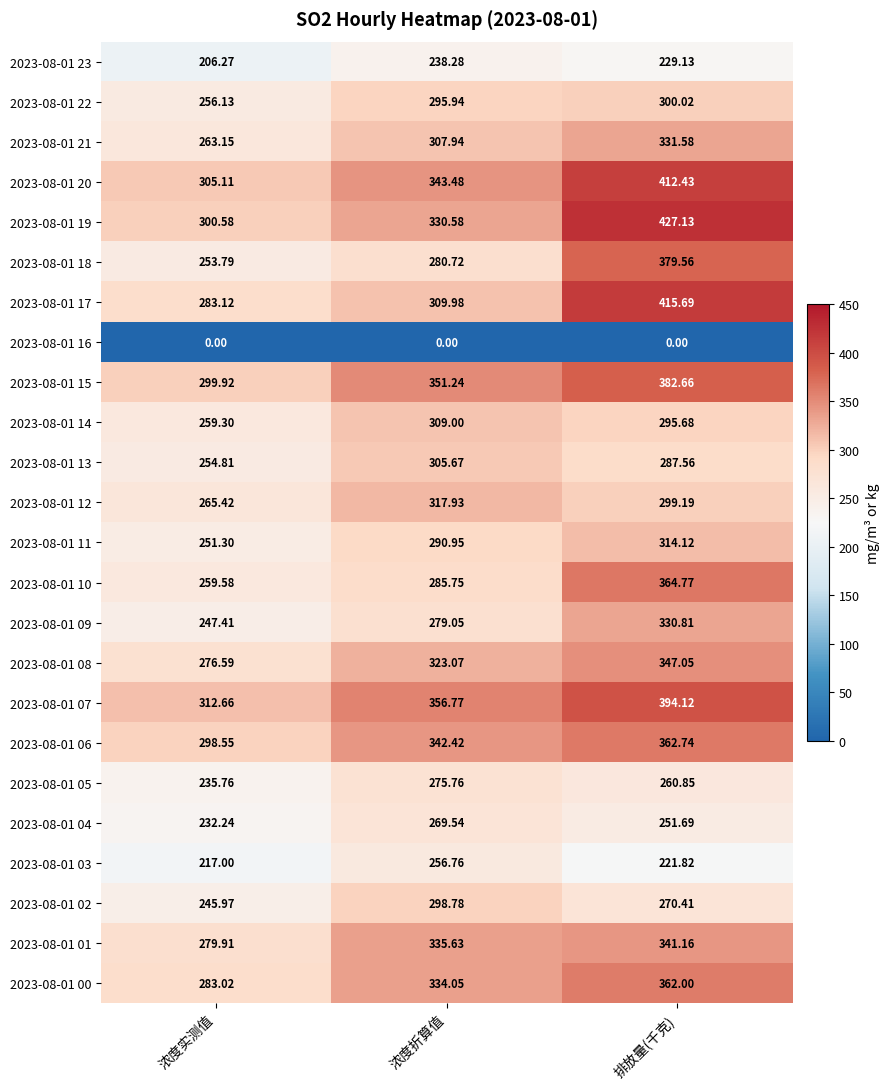

Where does the 2023-08-01 12 series first go above 299?

浓度折算值